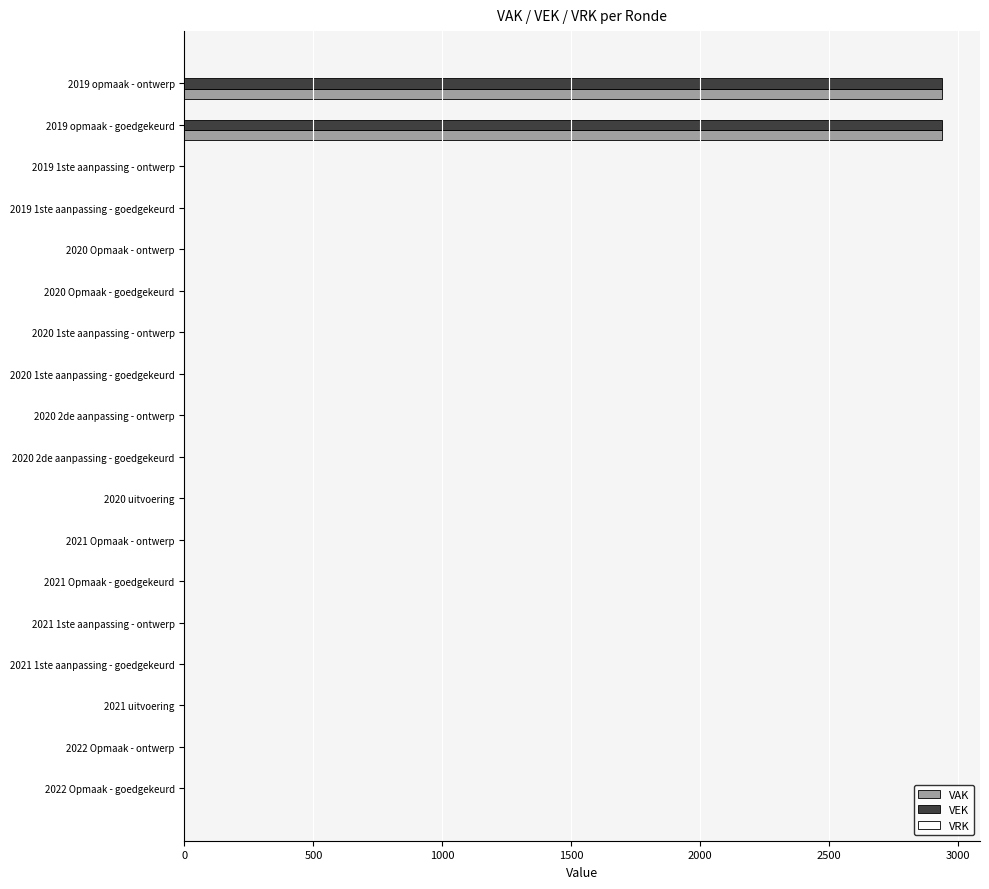

What is the maximum value shown in the chart?

2938